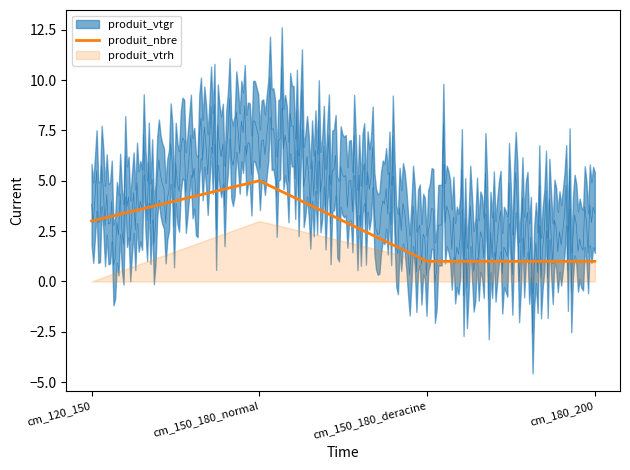

Does the chart display data point markers on the line(s)?

No